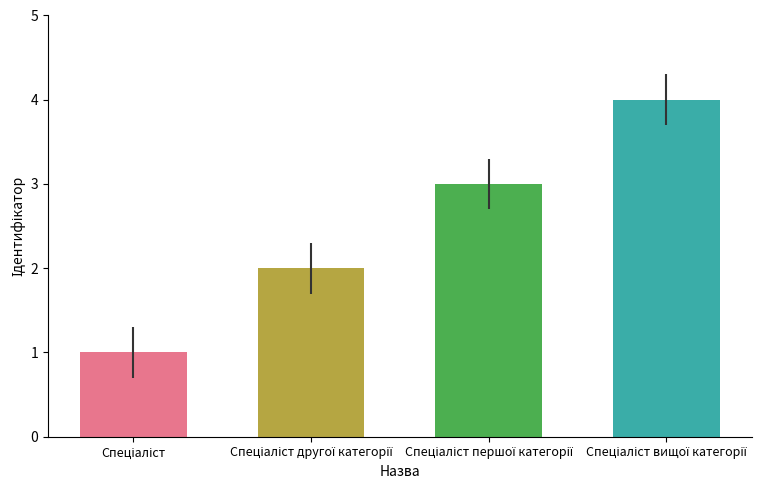

What is the sum of all values?

10